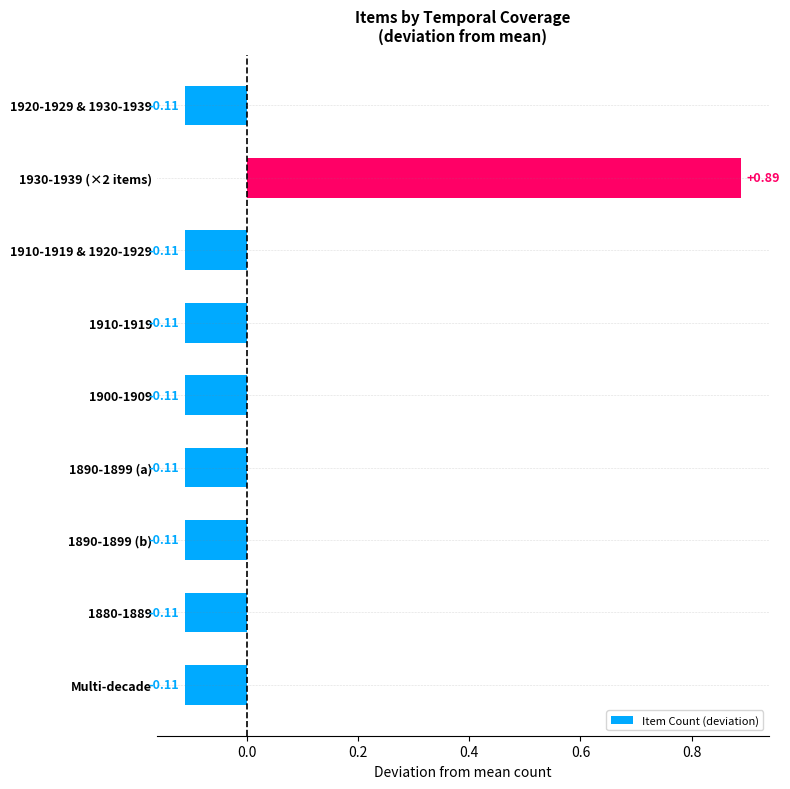

How many values exceed 0?

1